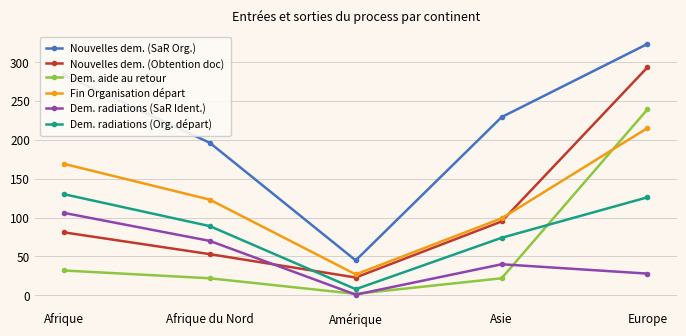

Is this an area chart (filled region under the line)?

No